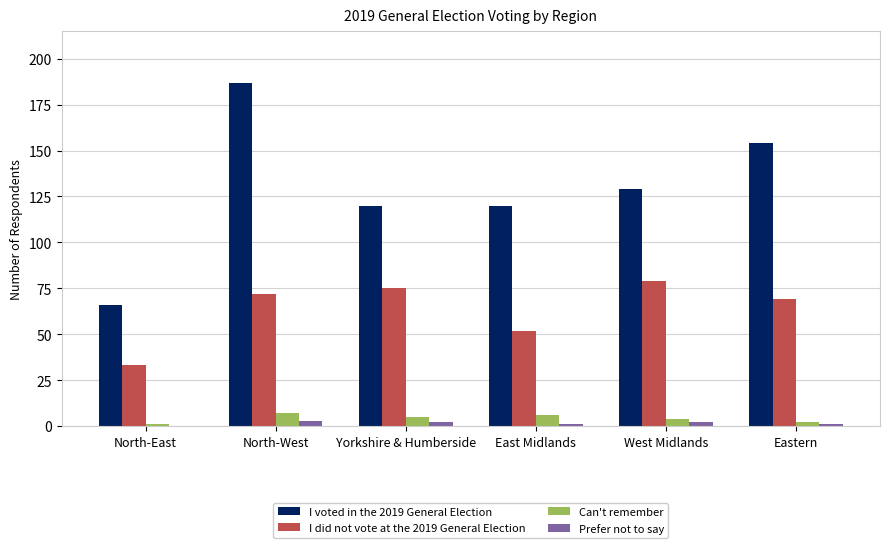

What is the sum of all I voted in the 2019 General Election values?

776